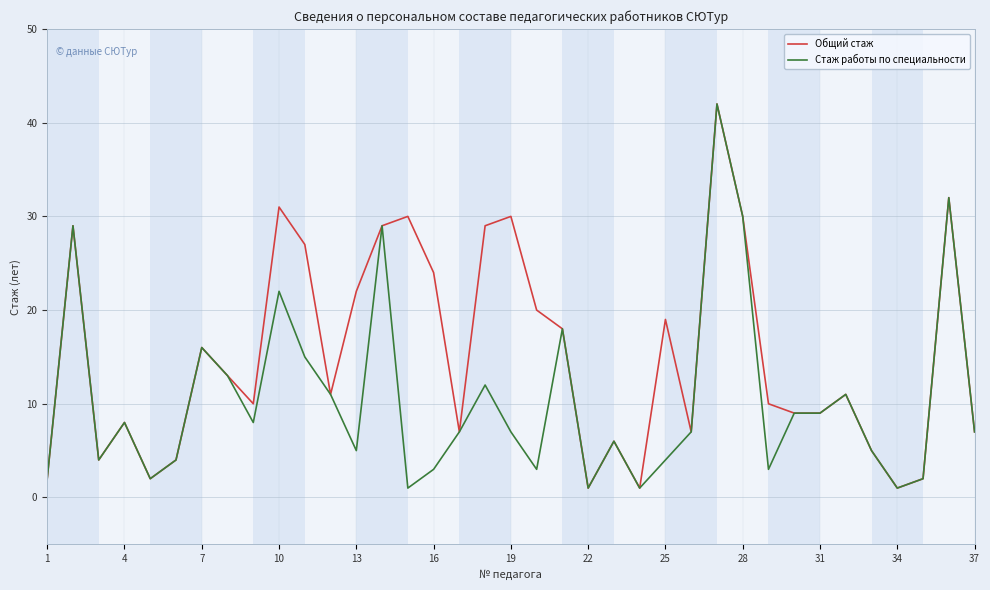

Rank the series by their average value, from lowest to highest.

Стаж работы по специальности, Общий стаж